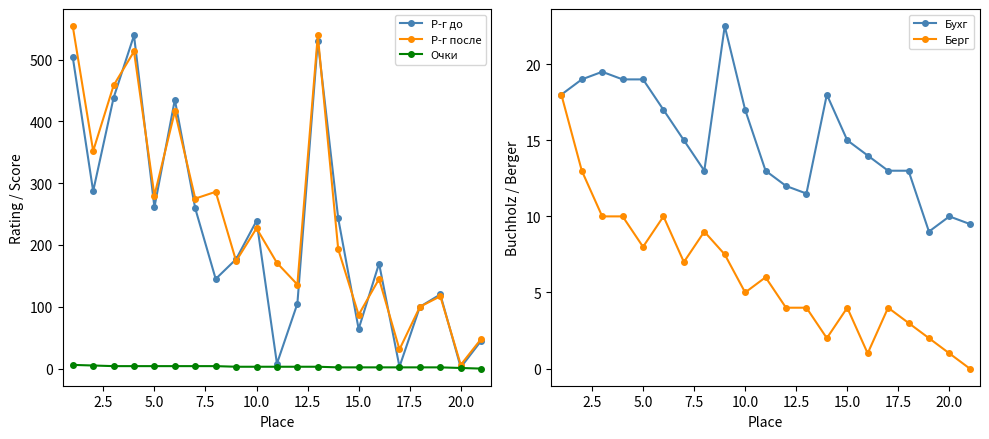

Count the number of categories in the chart.

21